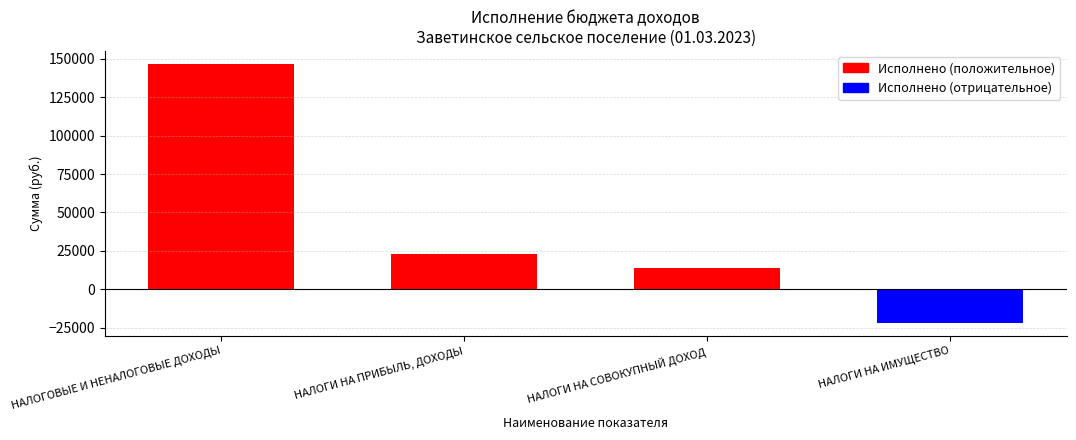

List the labels in order of value, largest first.

НАЛОГОВЫЕ И НЕНАЛОГОВЫЕ ДОХОДЫ, НАЛОГИ НА ПРИБЫЛЬ, ДОХОДЫ, НАЛОГИ НА СОВОКУПНЫЙ ДОХОД, НАЛОГИ НА ИМУЩЕСТВО